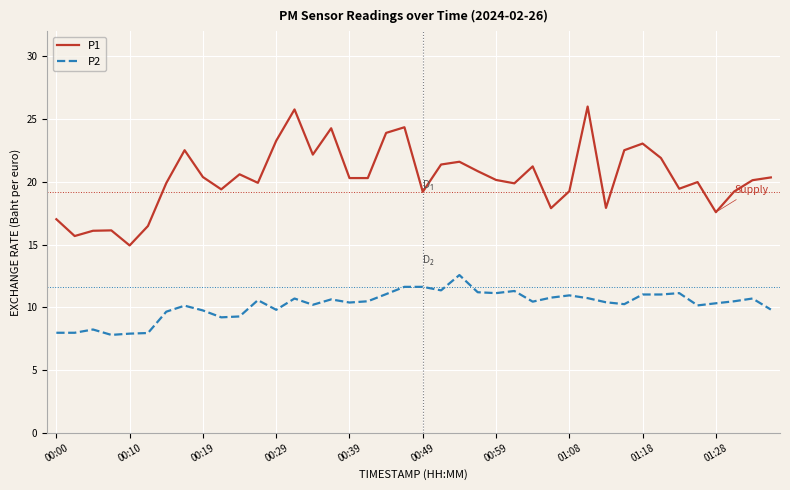

Which series has the largest total across all categories?

P1